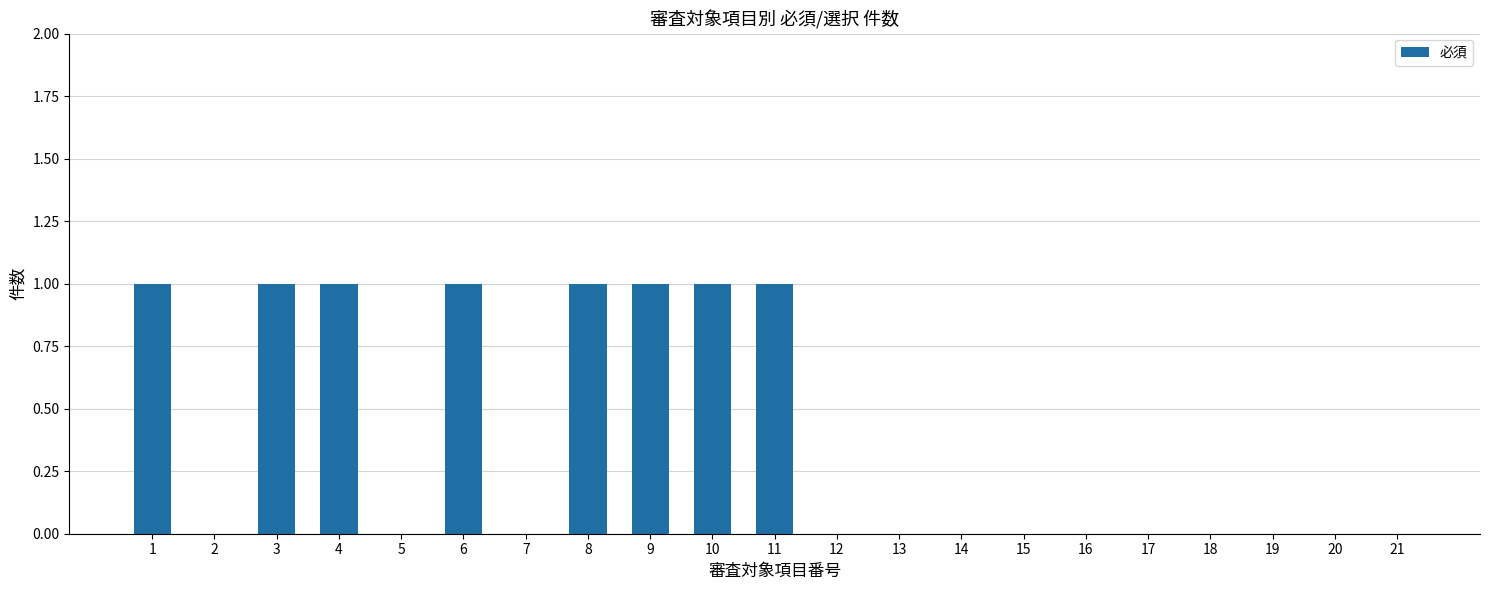

Between 3 and 15, which is larger?

3